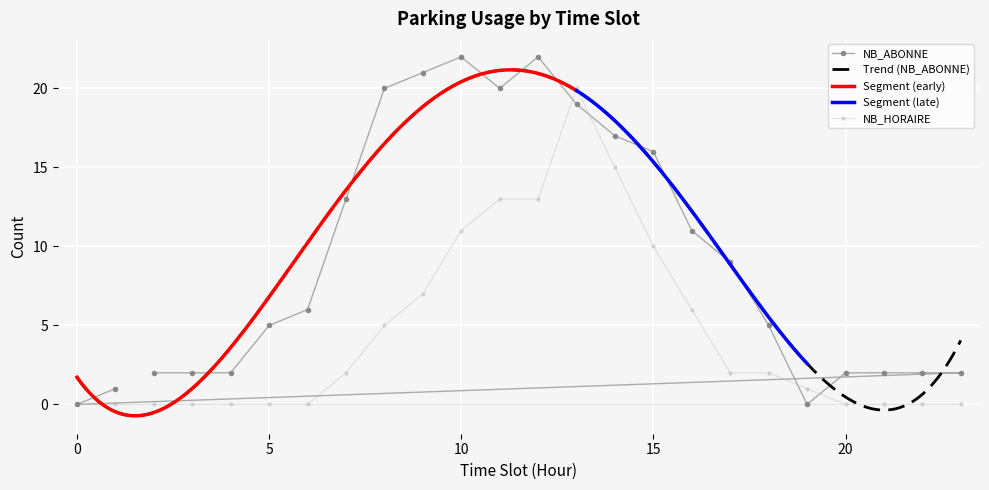

What is the highest value of the NB_HORAIRE series?

20